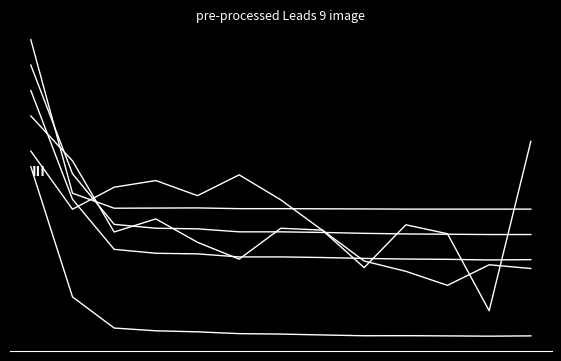

Does the chart have visible grid lines?

No